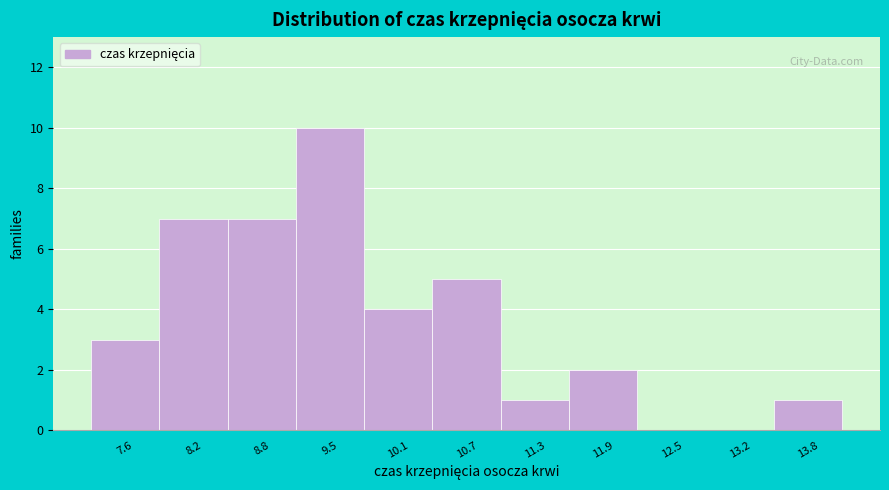

Reading right to left, what are all the values shown in this chart?

13.8=1	13.2=0	12.5=0	11.9=2	11.3=1	10.7=5	10.1=4	9.5=10	8.8=7	8.2=7	7.6=3